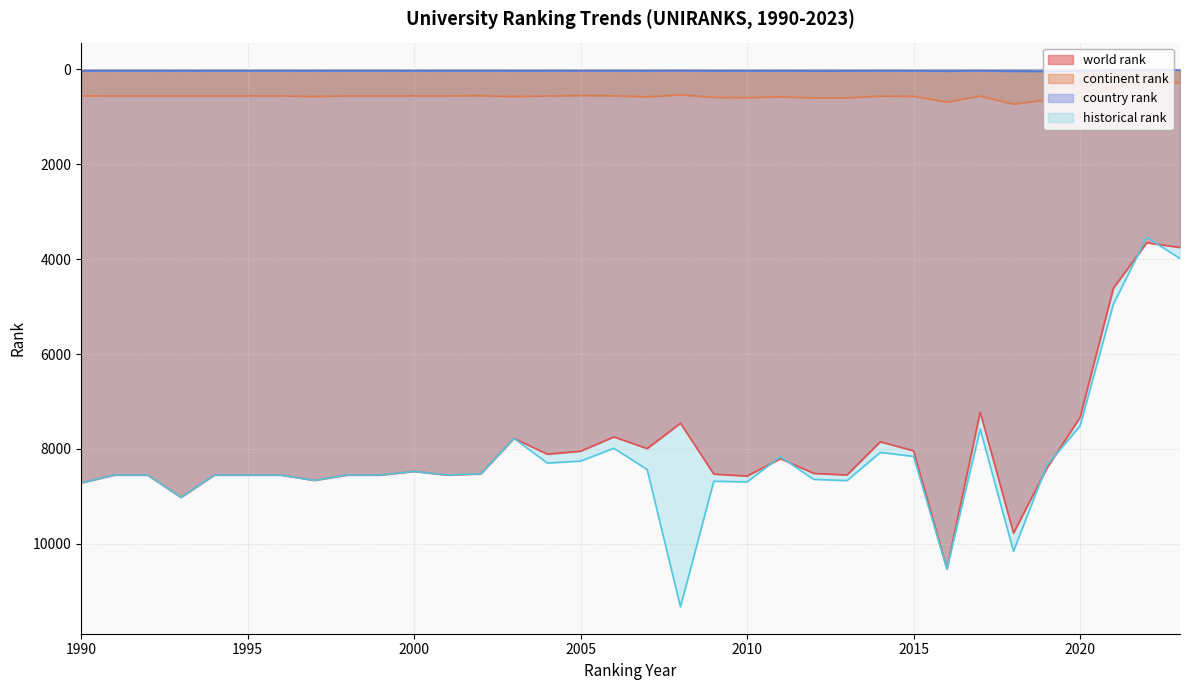

Reading left to right, list all the values displayed in this chart.

world rank: 8715.0	8549.0	8549.0	9020.0	8549.0	8549.0	8549.0	8661.0	8549.0	8549.0	8473.0	8549.0	8525.0	7776.0	8109.0	8047.0	7746.0	7991.0	7456.0	8529.0	8571.0	8203.0	8514.0	8548.0	7848.0	8039.0	10523.0	7221.0	9772.0	8405.0	7331.0	4609.0	3652.0	3752.0
continent rank: 559.0	556.0	556.0	556.0	556.0	556.0	556.0	570.0	556.0	556.0	556.0	556.0	553.0	570.0	558.0	550.0	555.0	577.0	534.0	588.0	594.0	577.0	600.0	599.0	561.0	566.0	688.0	560.0	731.0	641.0	608.0	397.0	270.0	277.0
country rank: 30.0	29.0	29.0	30.0	29.0	29.0	29.0	30.0	29.0	29.0	30.0	29.0	29.0	30.0	30.0	28.0	29.0	30.0	26.0	32.0	32.0	31.0	34.0	33.0	29.0	30.0	36.0	28.0	38.0	42.0	36.0	19.0	14.0	14.0
historical rank: 8715.0	8549.0	8549.0	9020.0	8549.0	8549.0	8549.0	8661.0	8549.0	8549.0	8473.0	8549.0	8525.0	7776.0	8297.0	8256.0	7986.0	8433.5	11328.5	8680.5	8693.5	8163.0	8640.5	8667.5	8073.0	8156.5	10532.5	7585.0	10157.0	8347.0	7514.5	4946.5	3538.0	3985.5